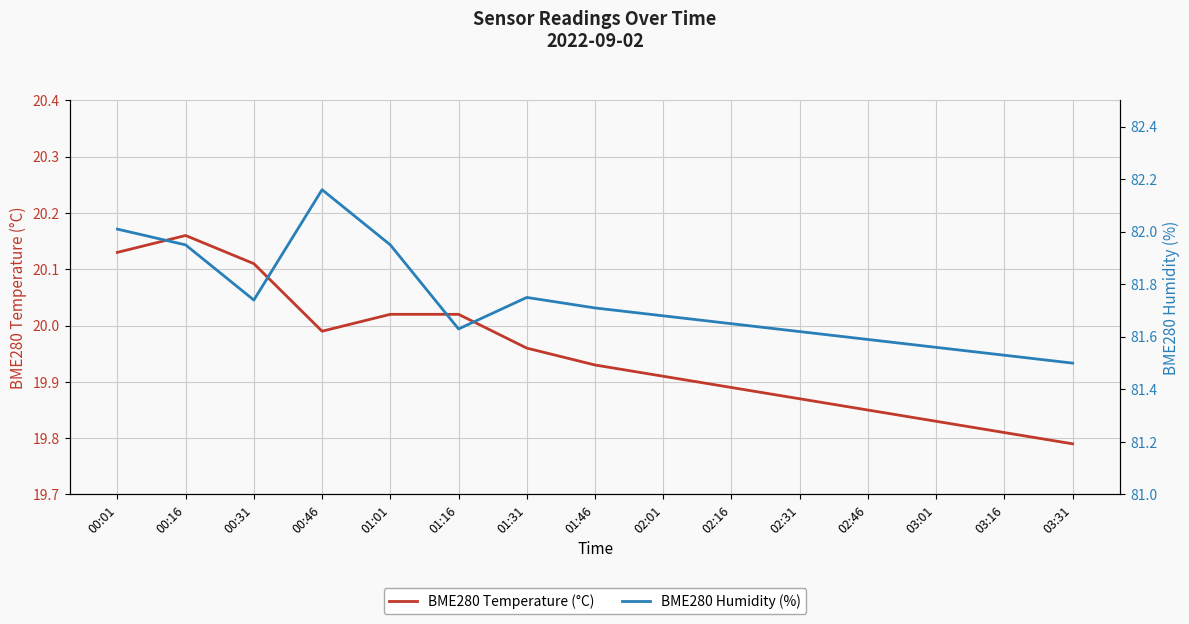

True or false: BME280 Humidity (%) and BME280 Temperature (°C) intersect in this chart.

False